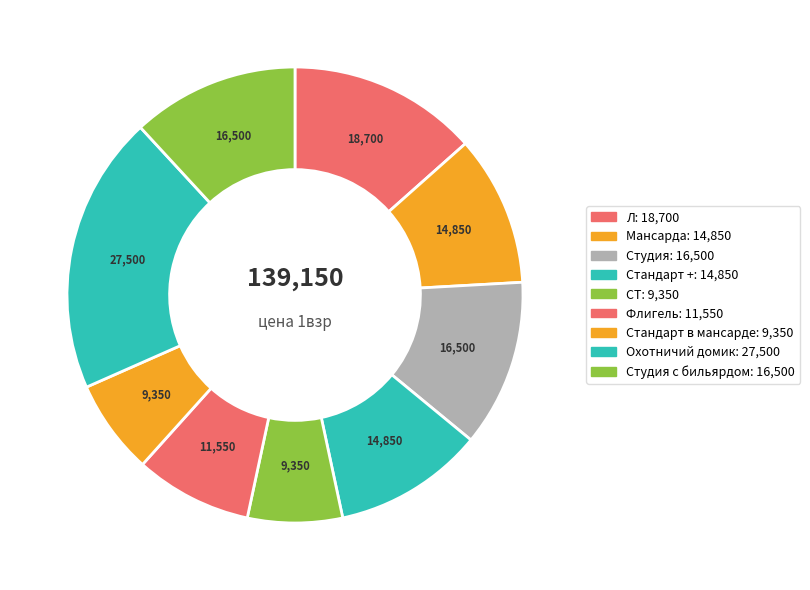

Count the number of slices in the pie.

9